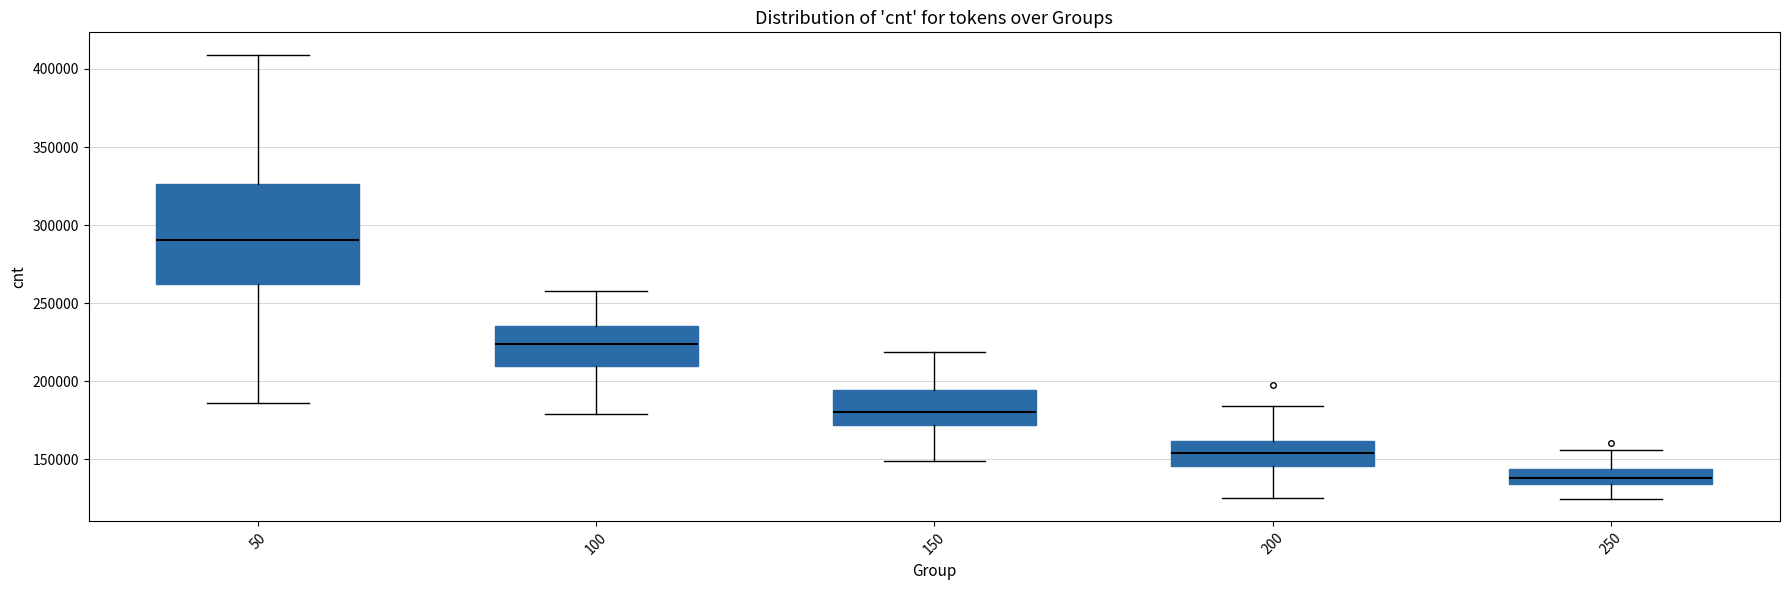

Reading left to right, read every box against the y-axis: the position of its median line, the range the box covers, and the ends of its whiskers. The values are not printed on the chart, so give them approximately, as read against the axis.

50: median 290000, box 260000 to 325000, whiskers 185000 to 410000
100: median 225000, box 210000 to 235000, whiskers 180000 to 260000
150: median 180000, box 170000 to 195000, whiskers 150000 to 220000
200: median 155000, box 145000 to 160000, whiskers 125000 to 185000
250: median 140000, box 135000 to 145000, whiskers 125000 to 155000